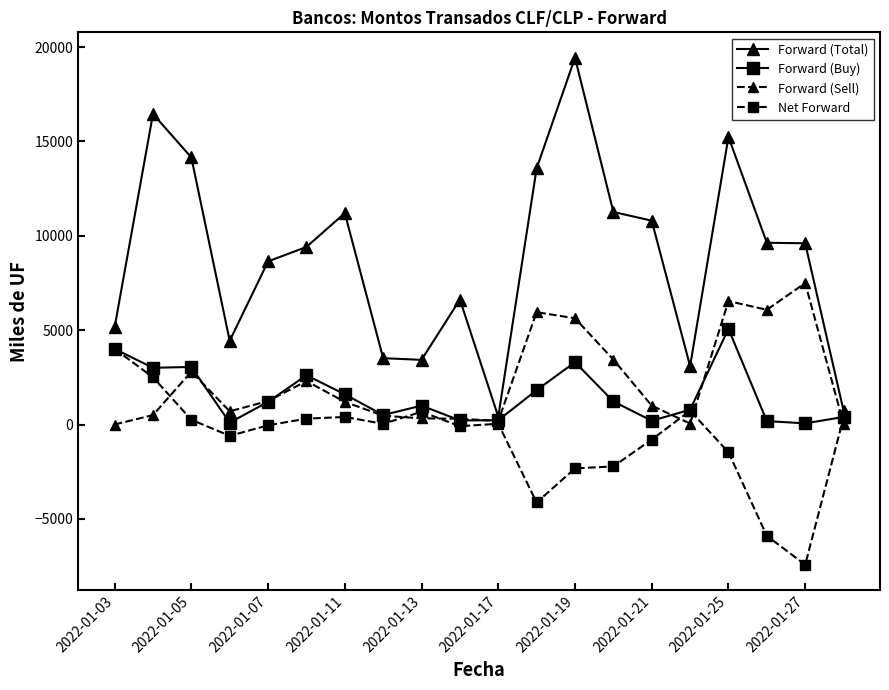

Which series has the largest total across all categories?

Forward (Total)